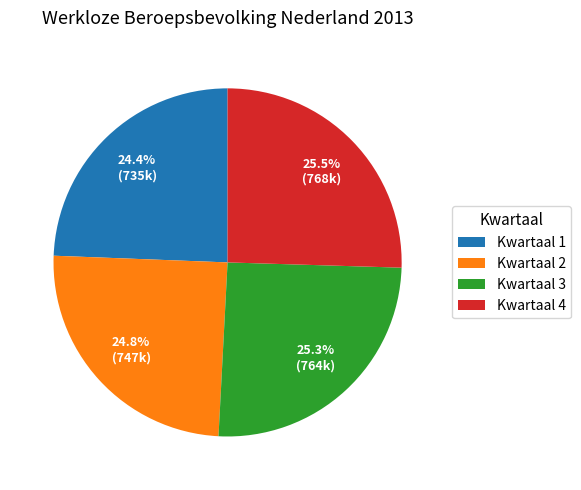

Combined, what portion of the pie is Kwartaal 1 and Kwartaal 4?

49.9%